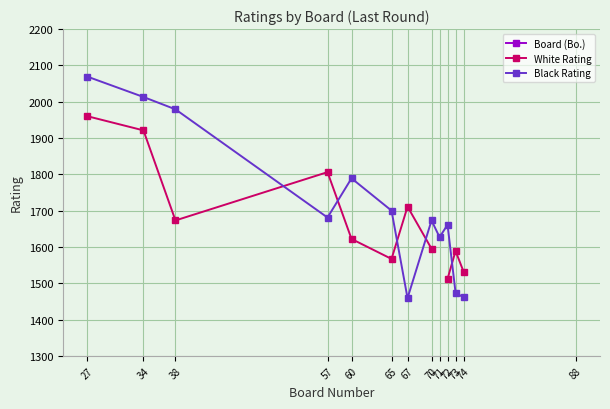

Is this an area chart (filled region under the line)?

No